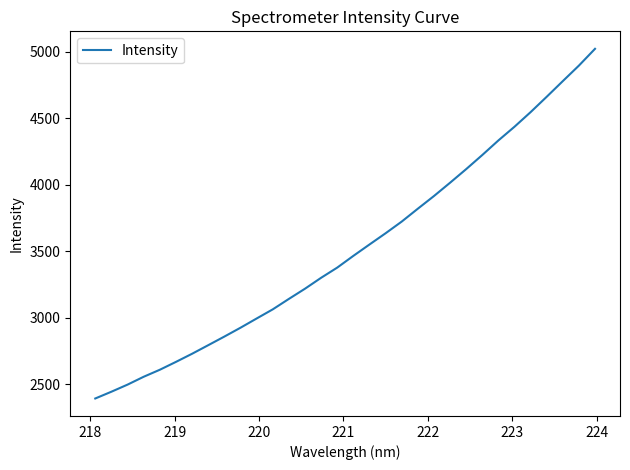

What is the maximum value shown in the chart?

5022.3